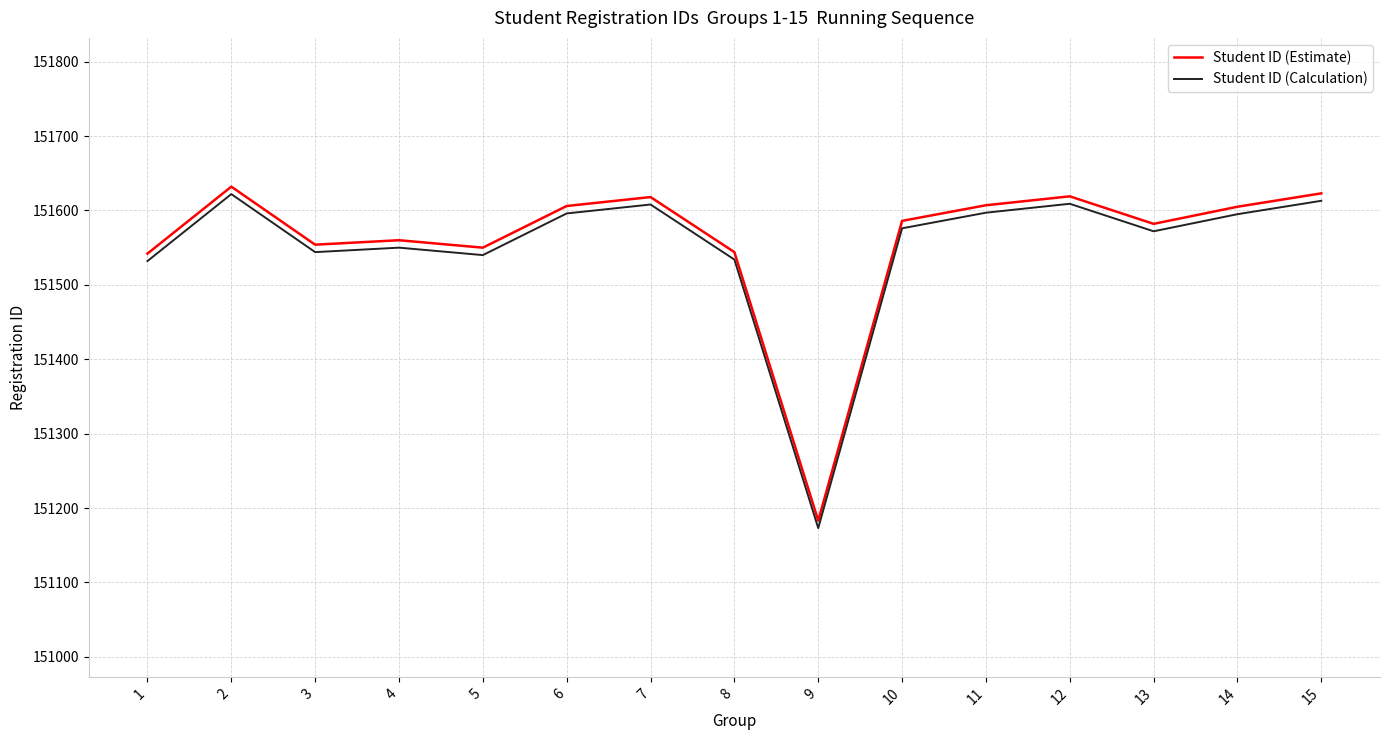

The value of Student ID (Estimate) at 9 is 151183. True or false?

True